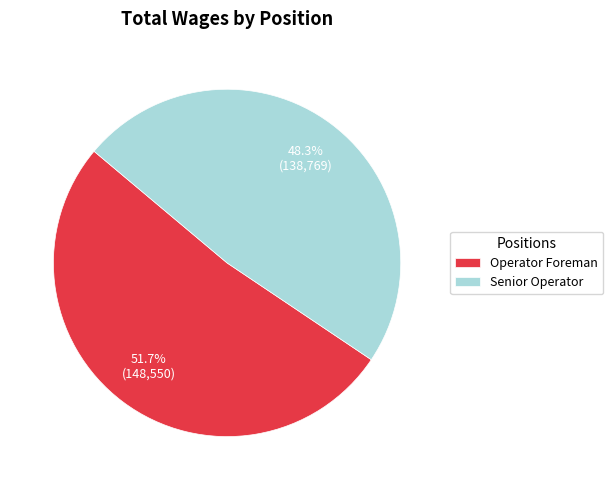

What is the ratio of the value at Senior Operator to the value at Operator Foreman?

0.9